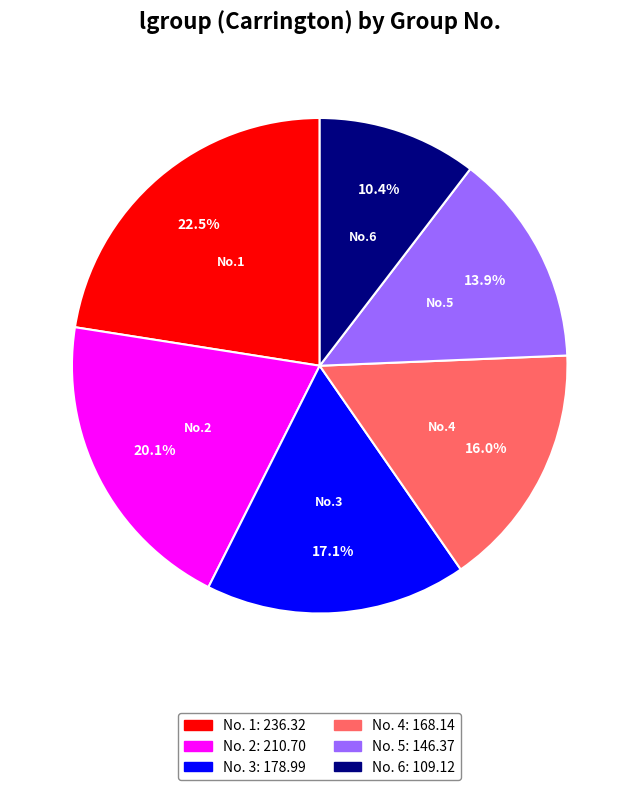

Does any single category account for the majority?

No